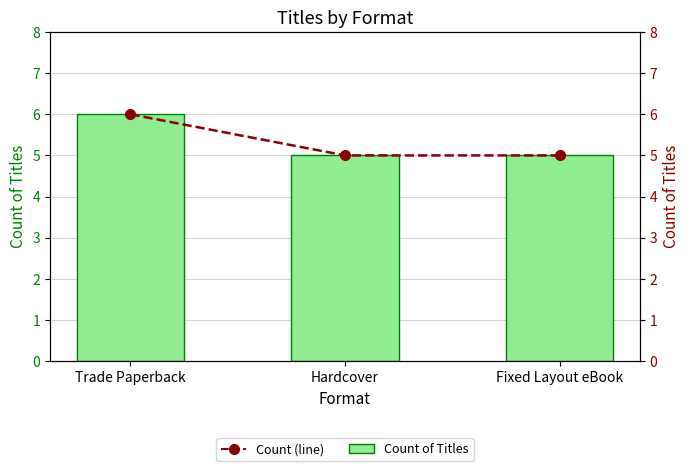

Between Trade Paperback and Fixed Layout eBook, which is larger?

Trade Paperback